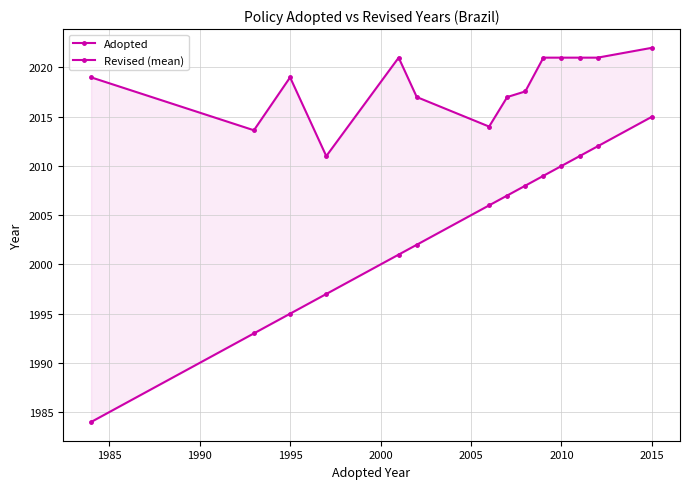

What is the greatest value displayed?

2022.0